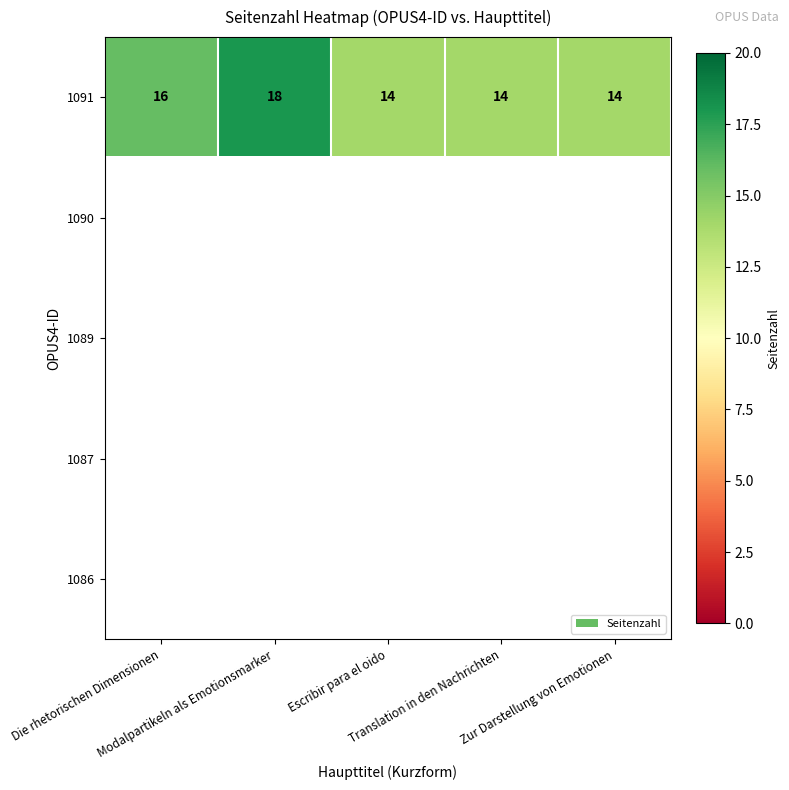

Read the 1091 value at Escribir para el oido.

14.0